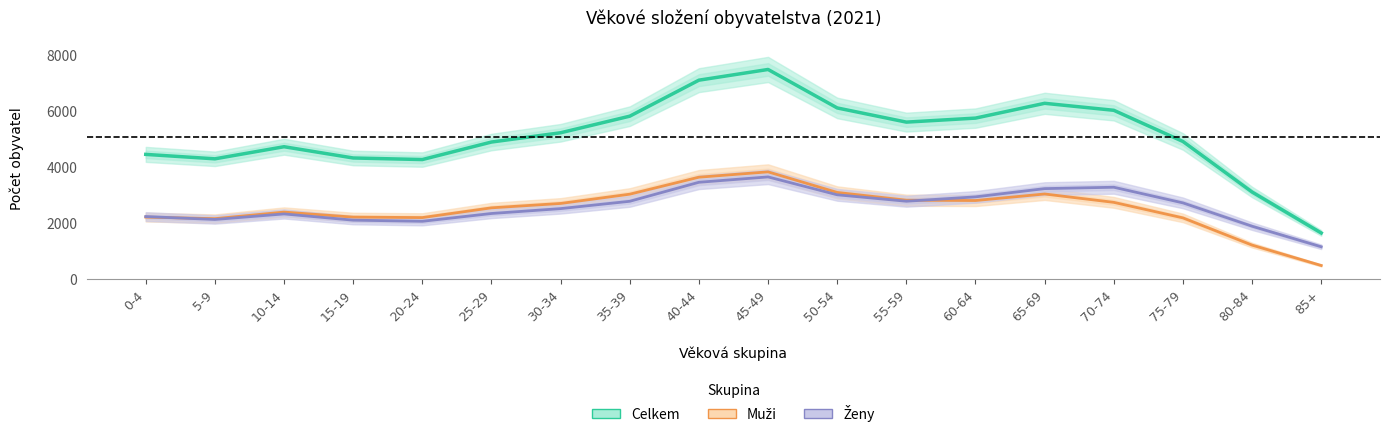

What is the minimum value shown in the chart?

492